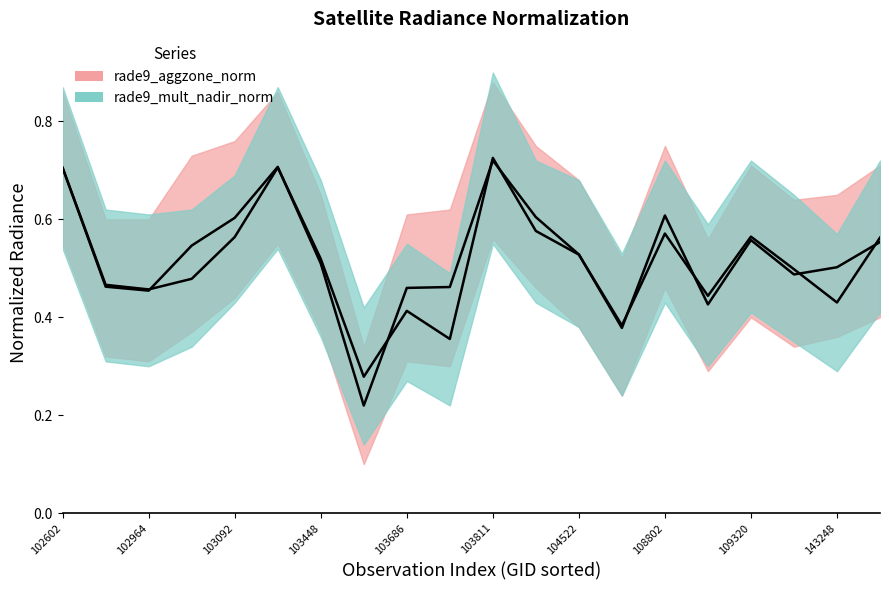

Where do rade9_aggzone_norm and rade9_mult_nadir_norm first cross each other?

103092 and 103448